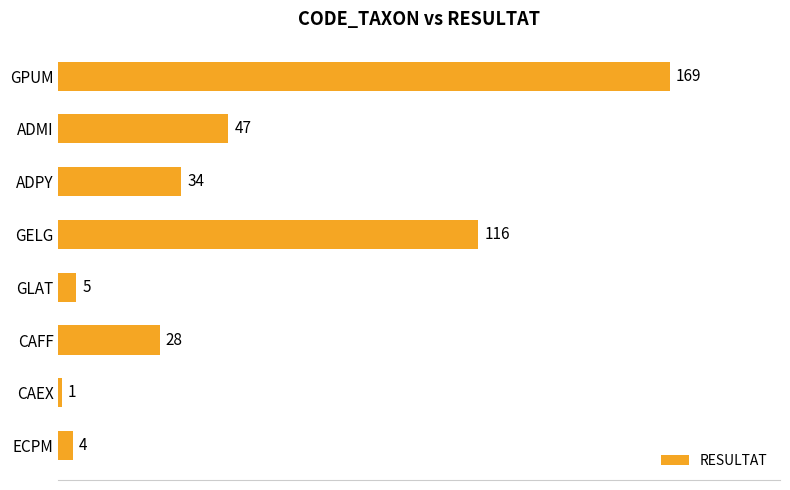

Which category has the lowest value across all series?

CAEX